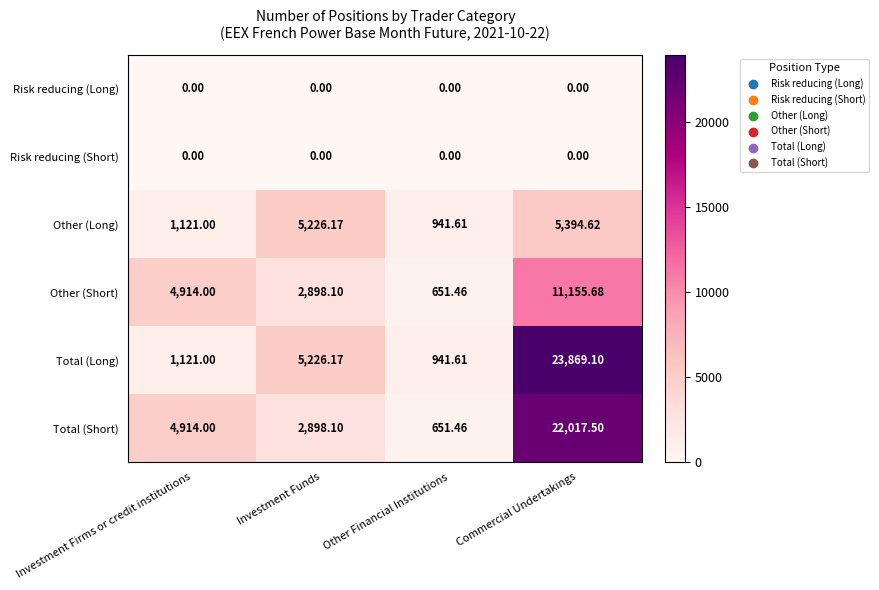

Count the number of categories in the chart.

4